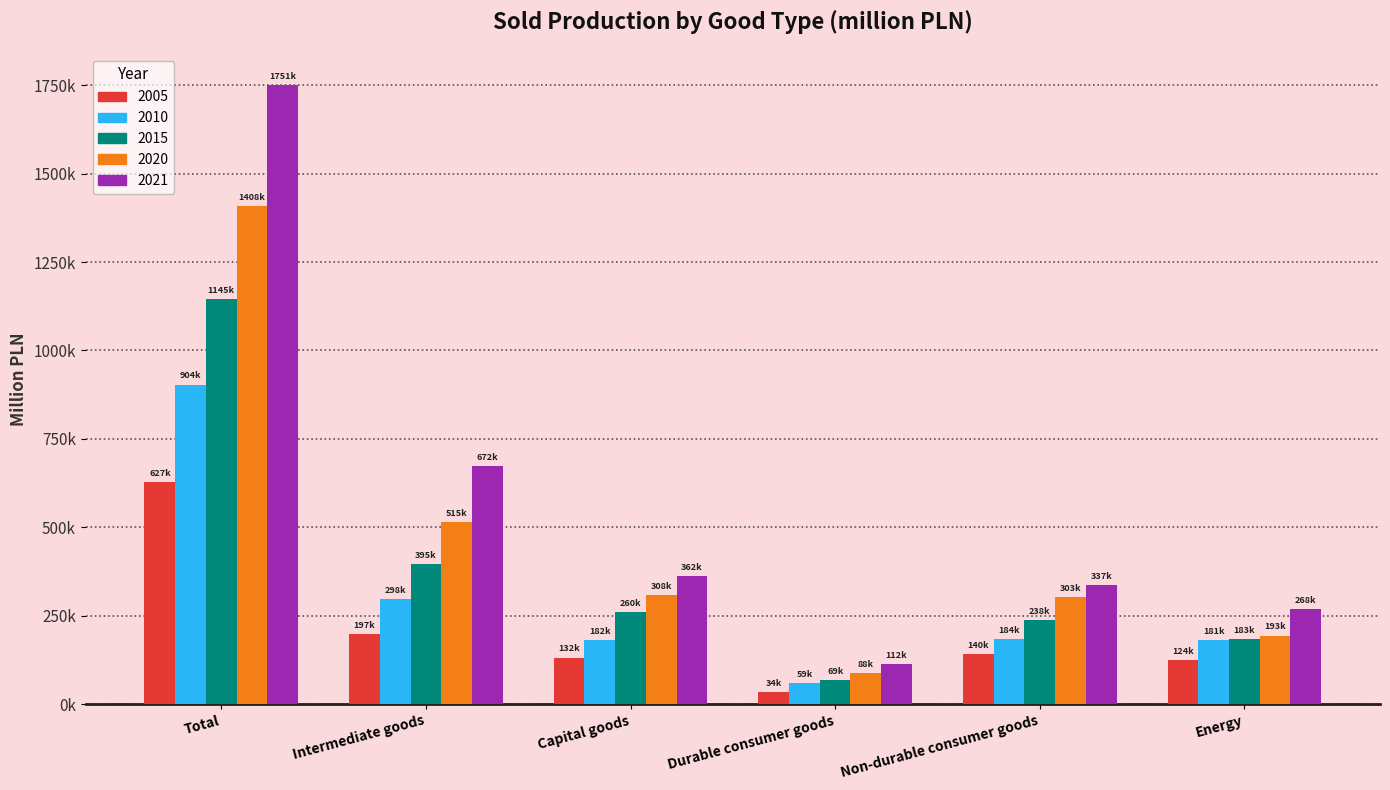

What are all the series names shown in the legend?

2005, 2010, 2015, 2020, 2021